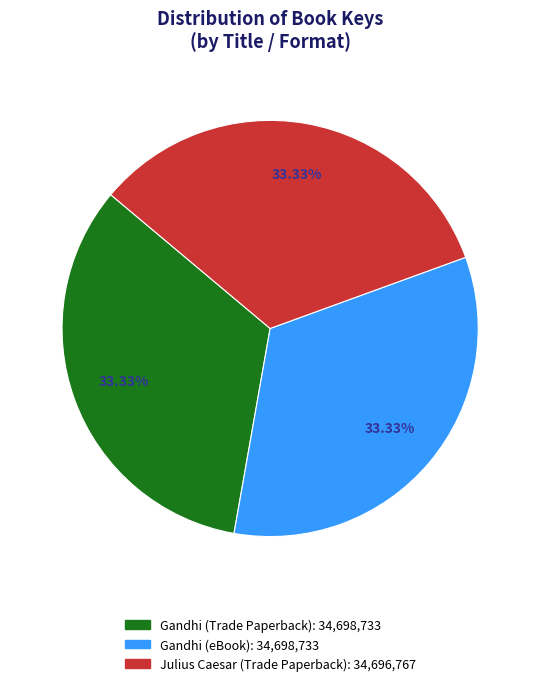

Combined, do Gandhi (eBook) and Julius Caesar (Trade Paperback) account for over 50%?

Yes